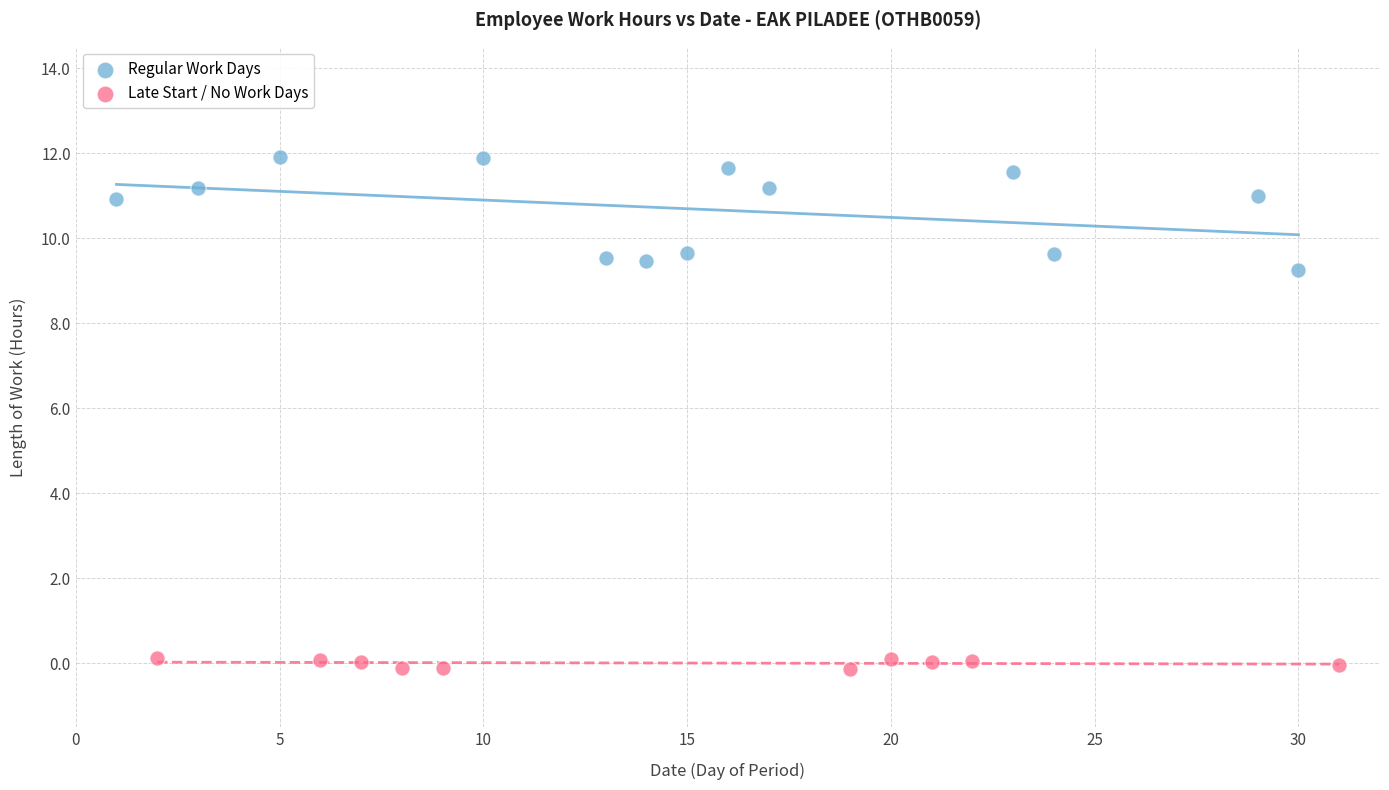

Which series contains the highest Y value?

Regular Work Days